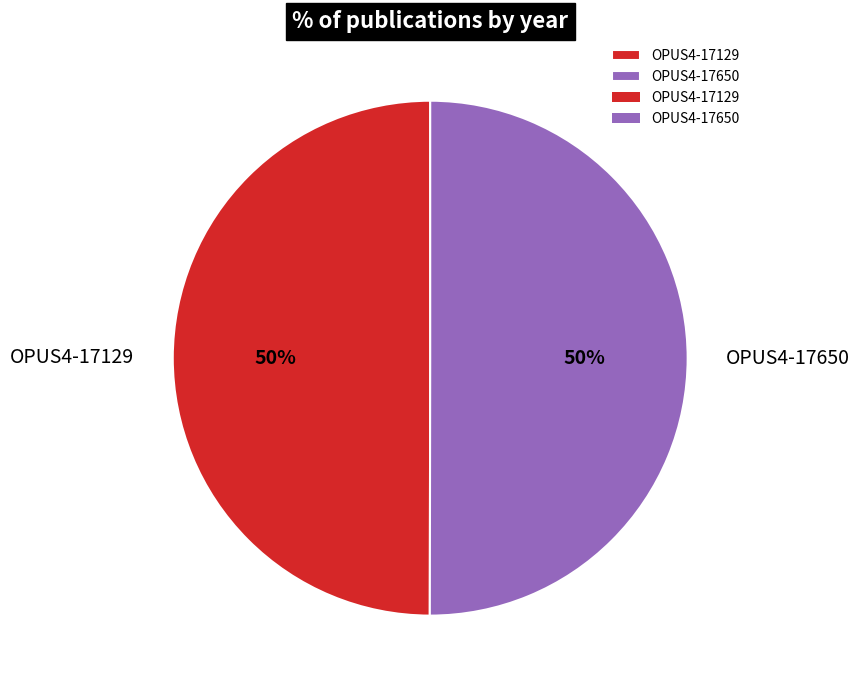

True or false: OPUS4-17650 accounts for 50% of the total.

True